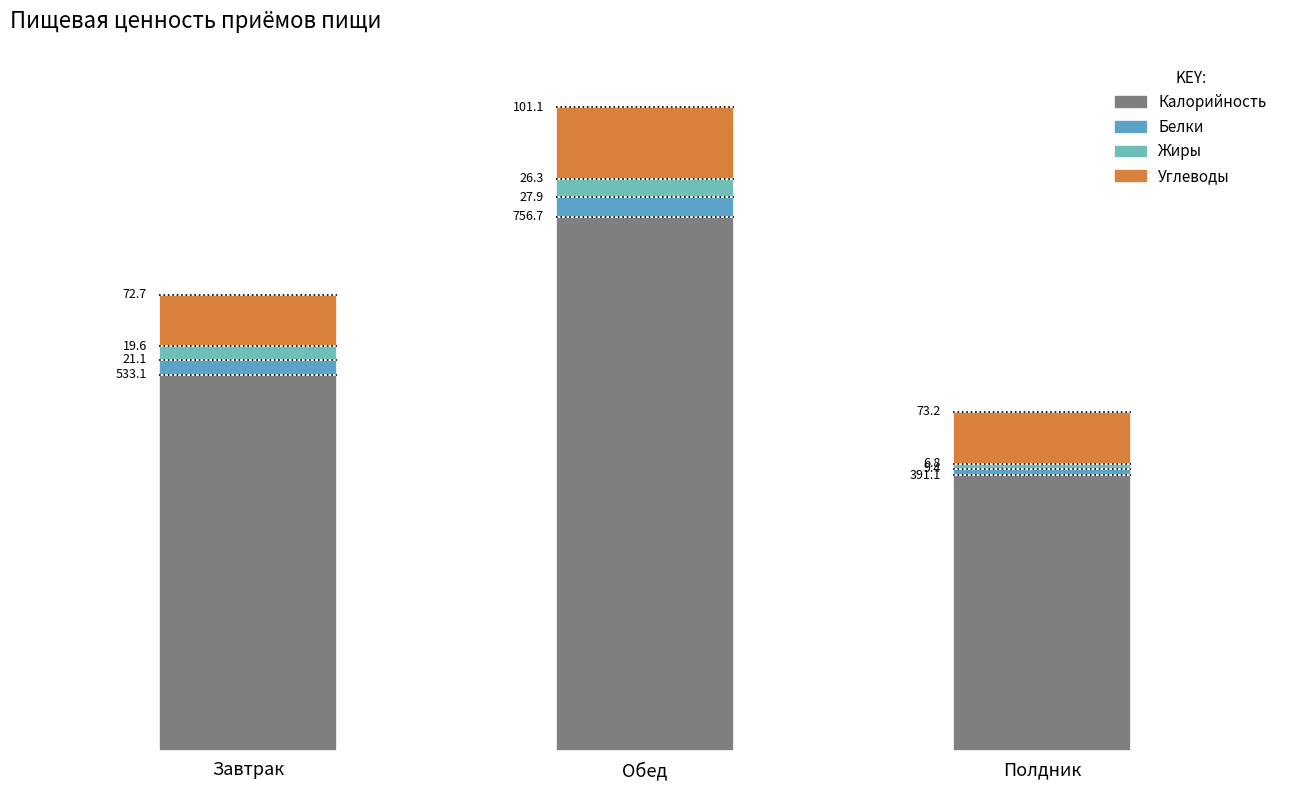

Is it true that Углеводы equals 38.5 at Полдник?

False